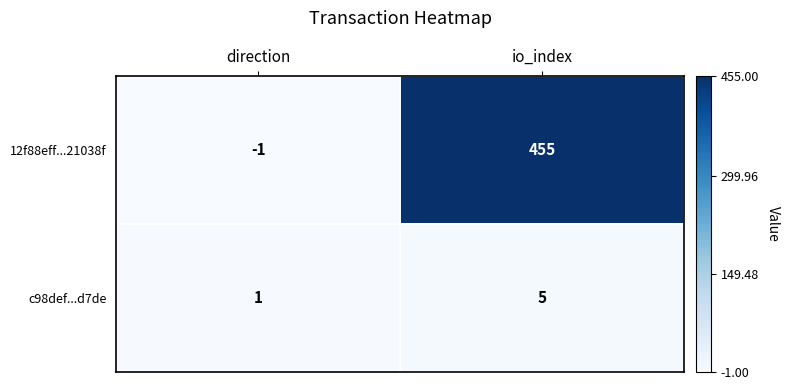

At which category does the chart reach its minimum across all series?

direction